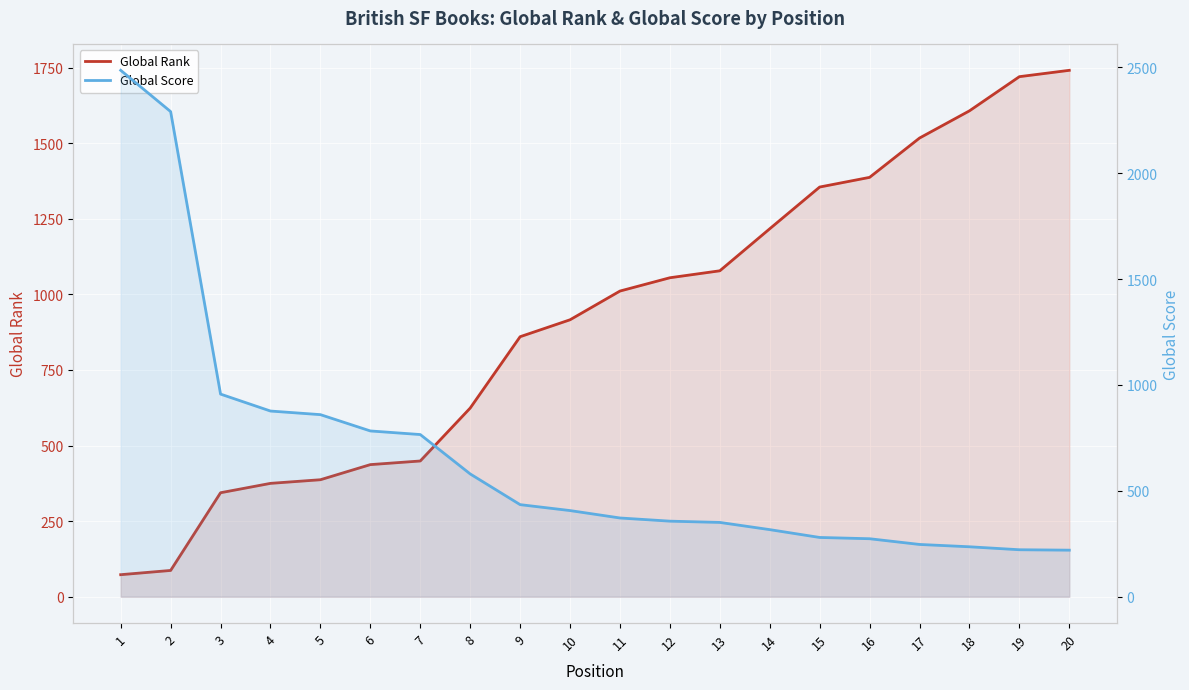

What is the total value across all series at 6?

1220